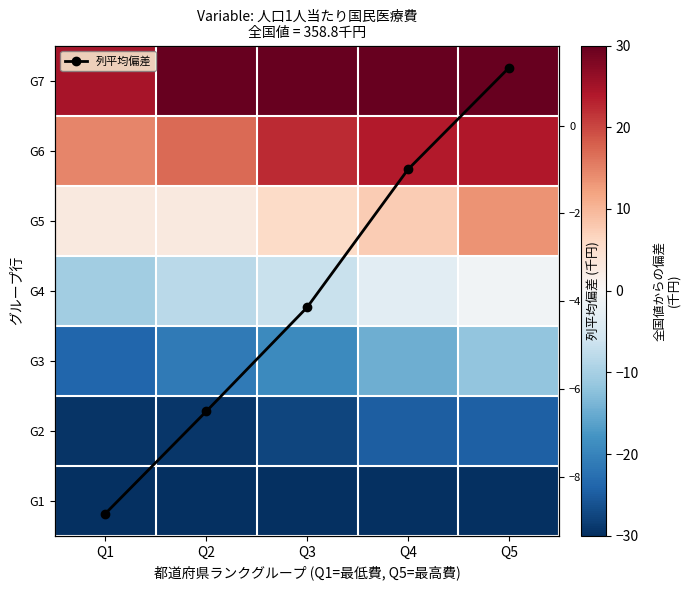

True or false: 列平均偏差 has more than 2 points higher than both neighbors.

False